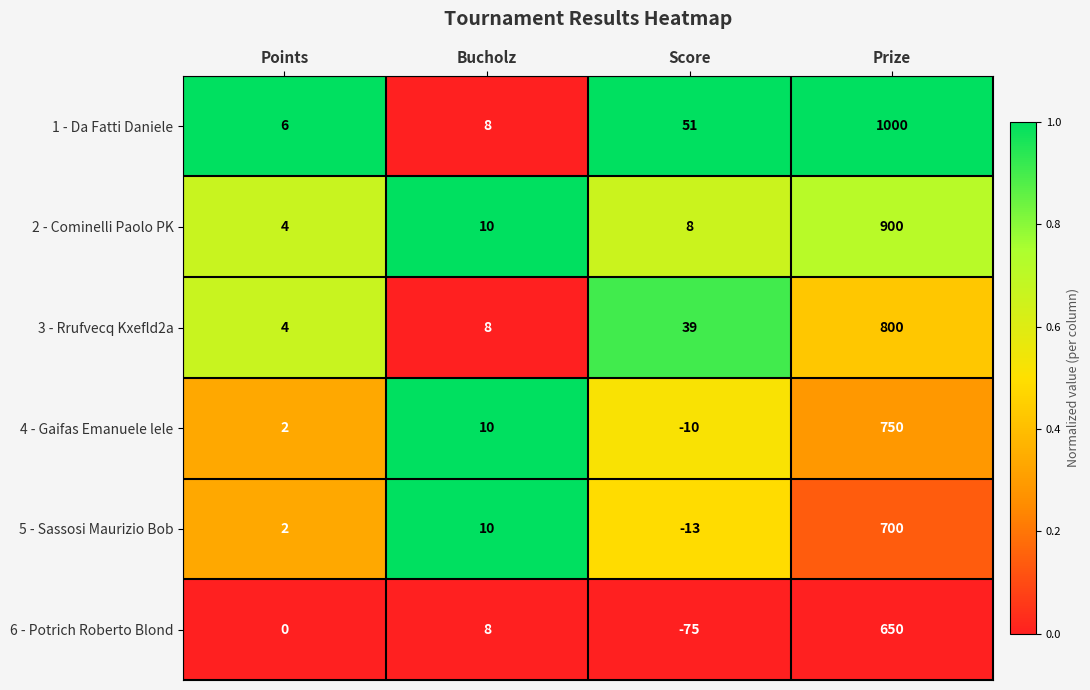

How many data points in 3 - Rrufvecq Kxefld2a are less than 39?

2